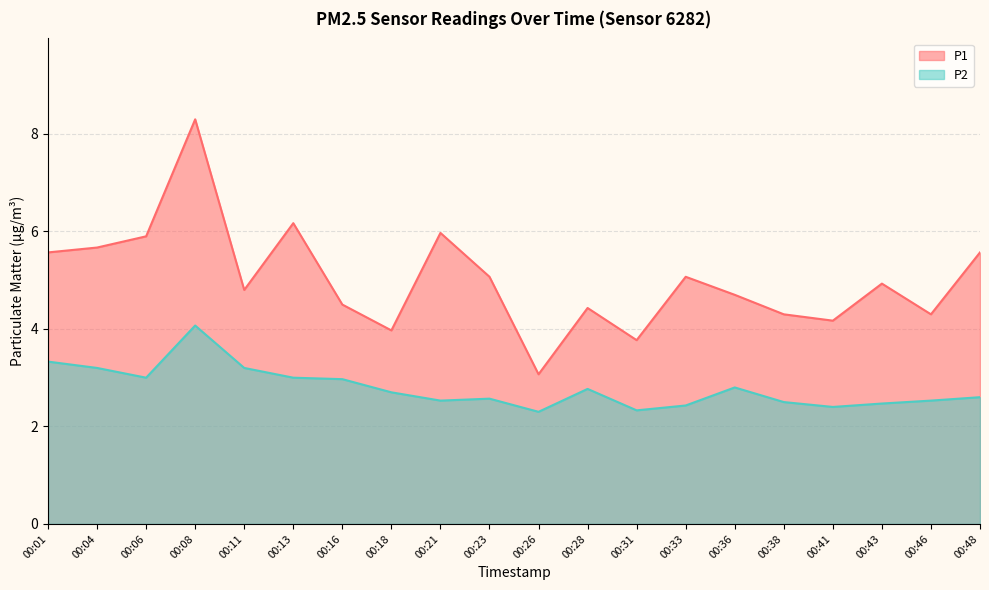

True or false: P1 and P2 intersect in this chart.

False